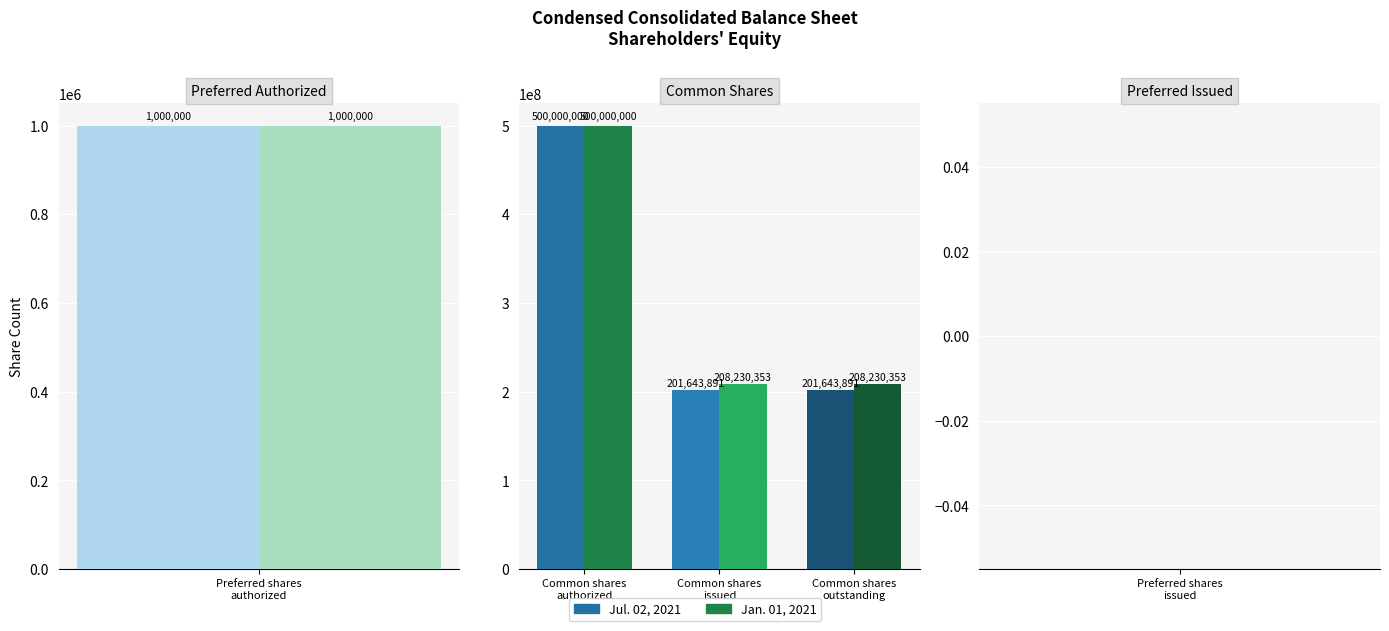

What is the label of the 1st bar from the left?

Common shares authorized